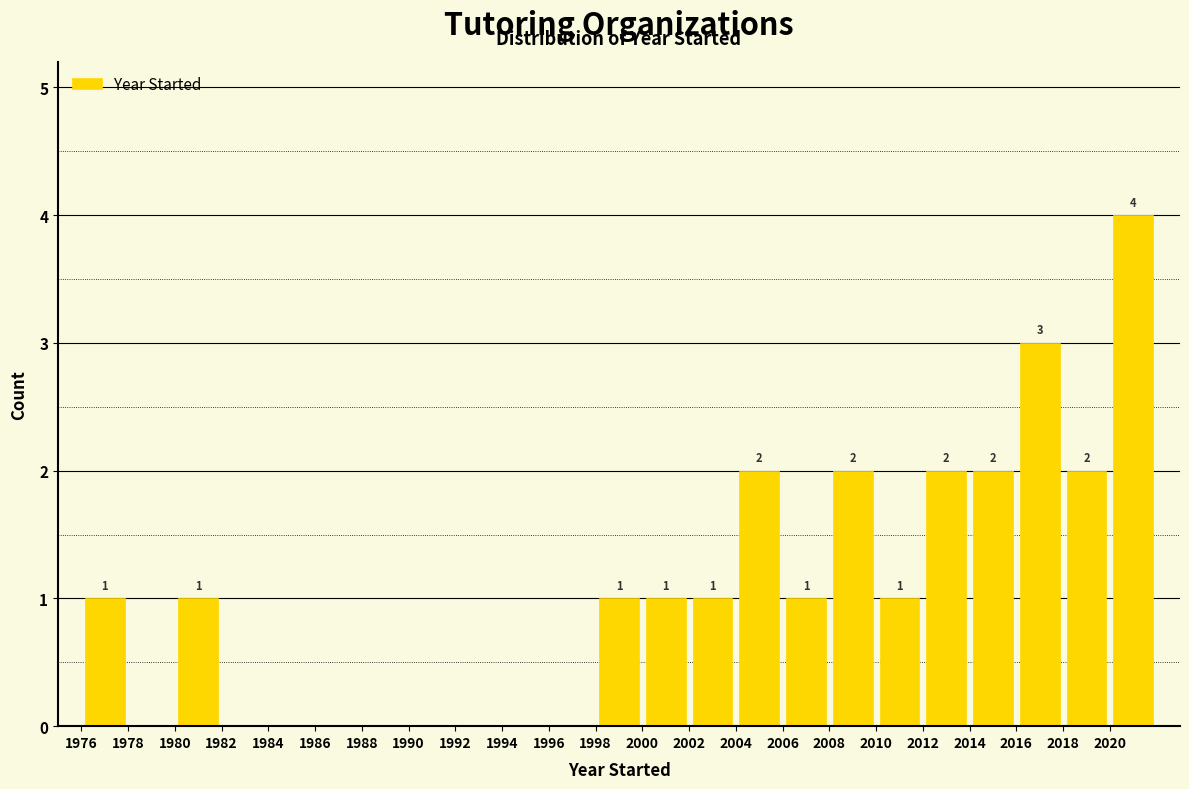

Which range on the x-axis has the tallest bar?

2020 to 2022